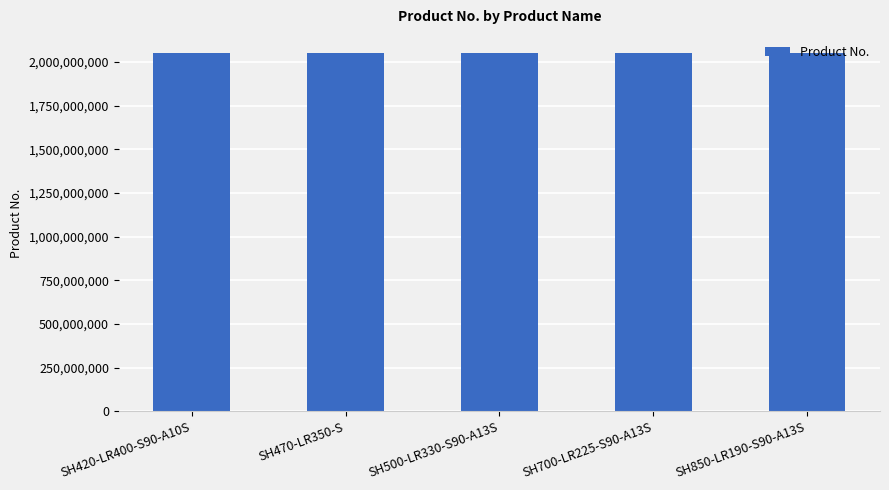

What is the ratio of the value at SH500-LR330-S90-A13S to the value at SH420-LR400-S90-A10S?

1.0